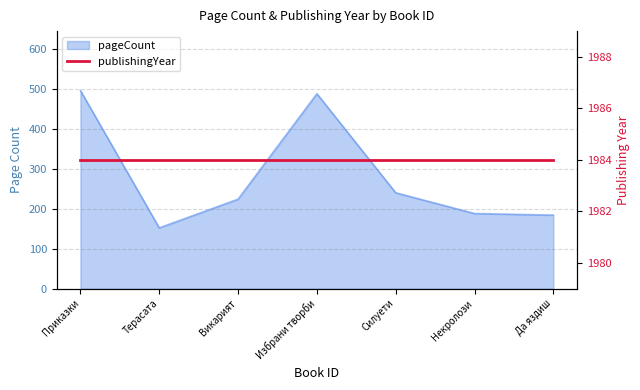

What is the sum of all values?

1972